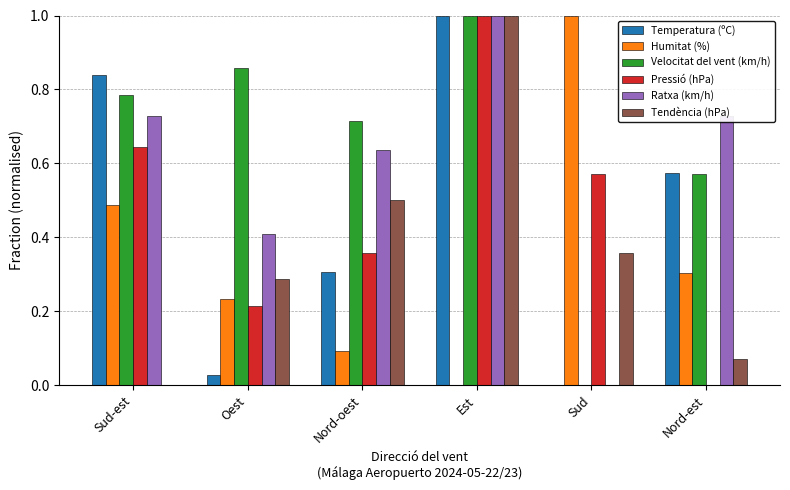

At which label does Pressió (hPa) reach its peak?

Est